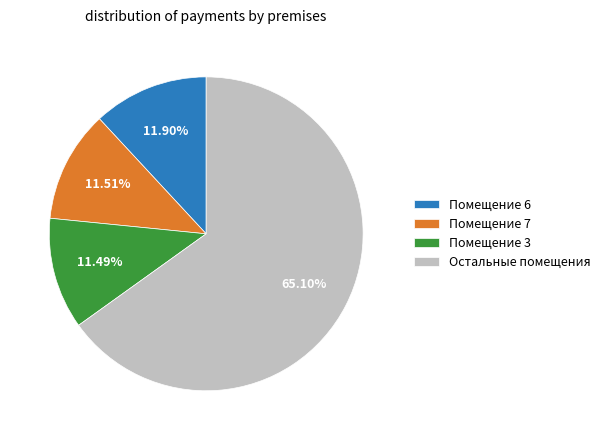

Does any single category account for the majority?

Yes